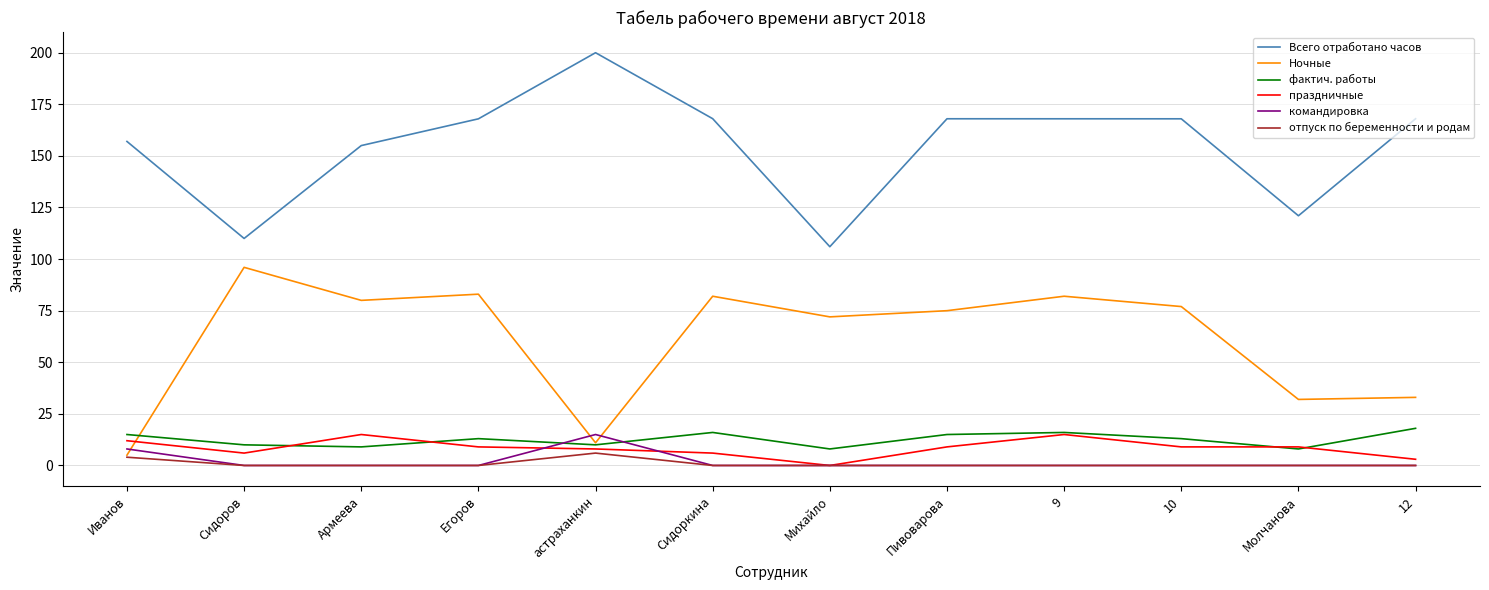

True or false: фактич. работы has more than 0 interior local peaks.

True